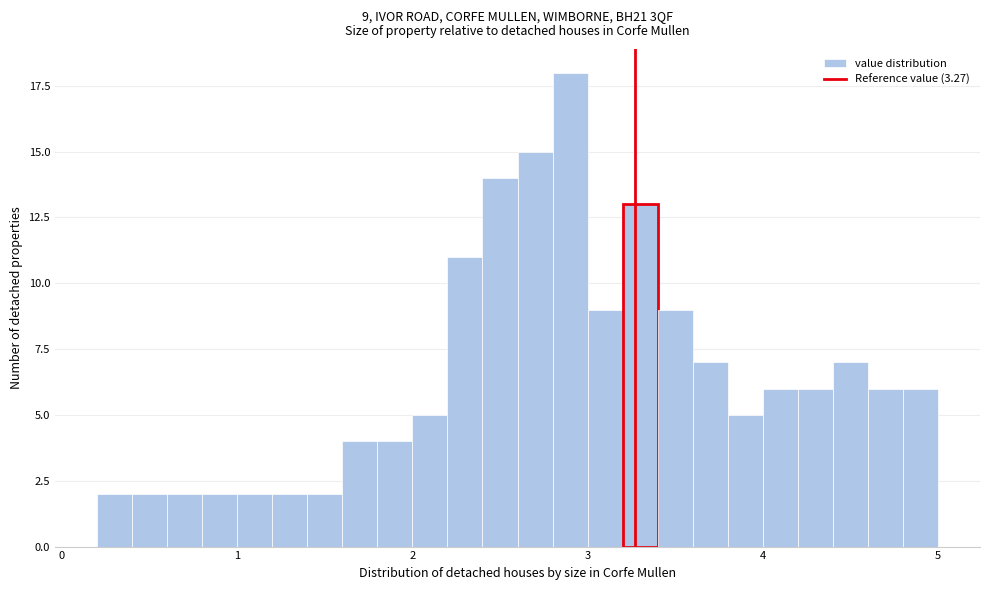

Read against the x-axis, roughly where is the centre of the tallest bar?

2.9